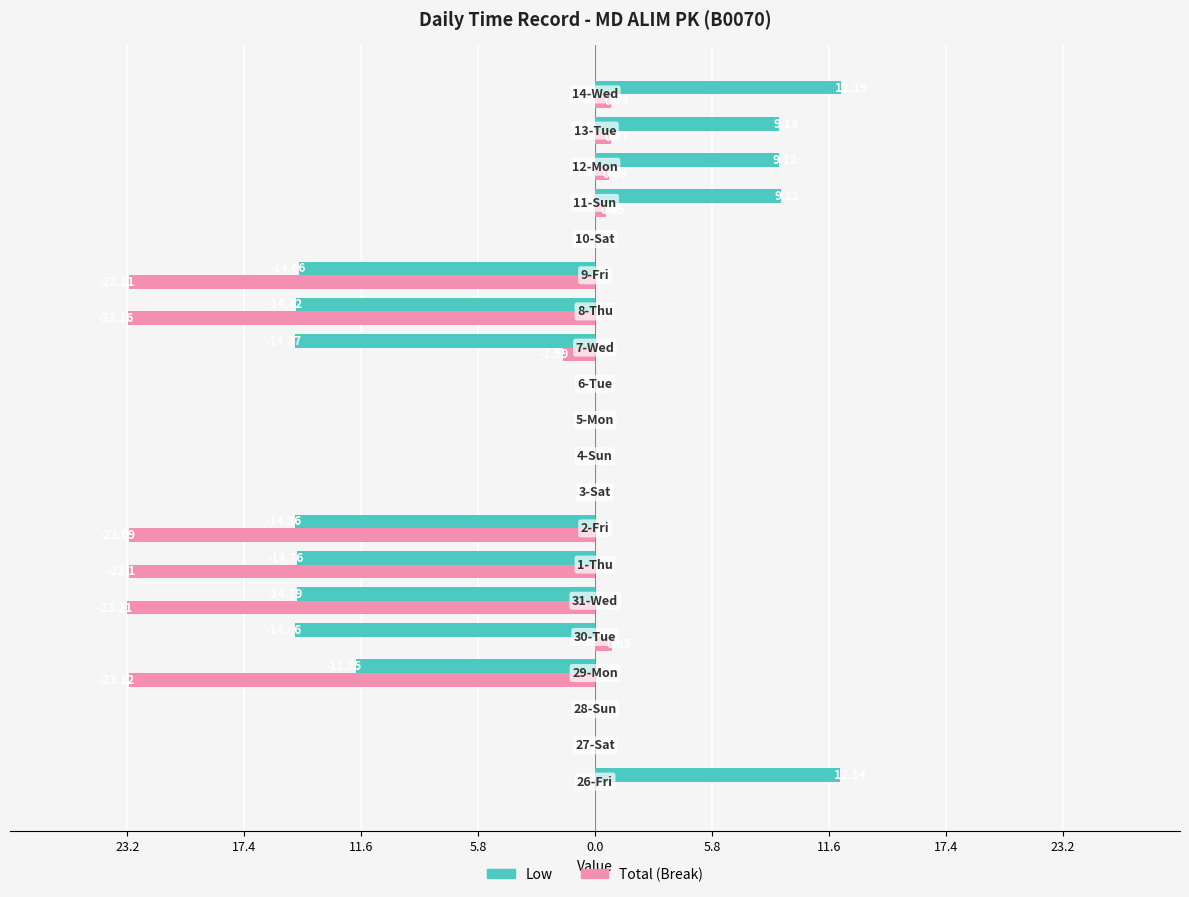

What are all the series names shown in the legend?

Low, Total (Break)